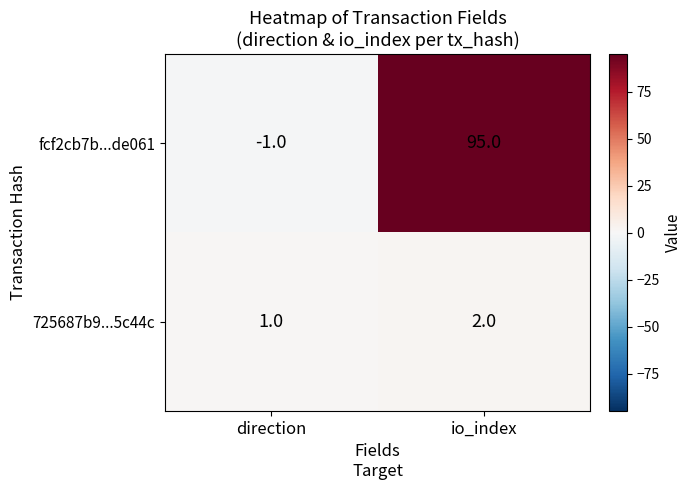

What is the sum of the 725687b9...5c44c values at direction and io_index?

3